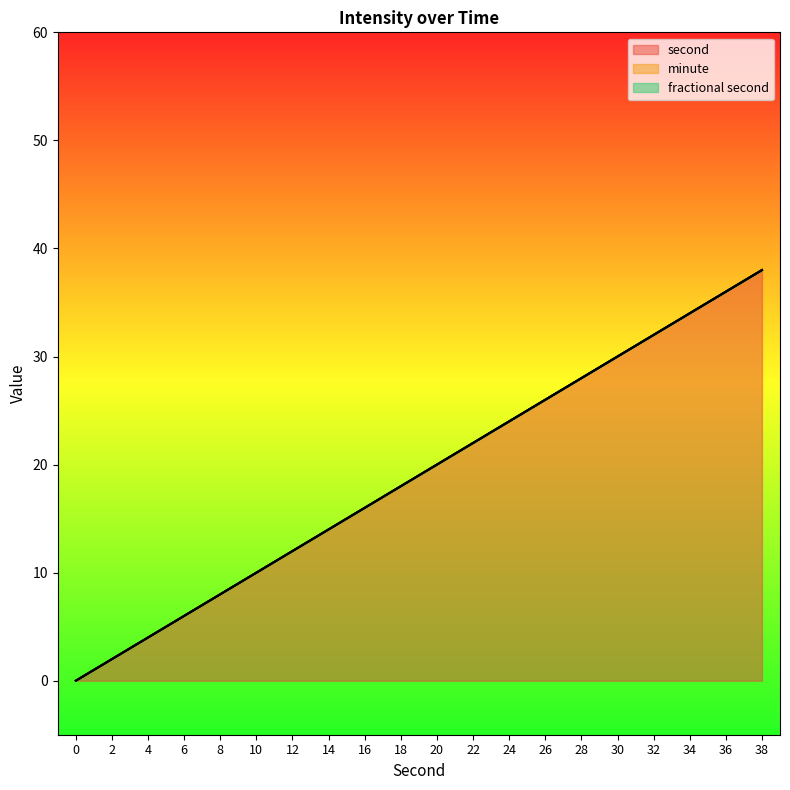

Between 18 and 22, which series saw the biggest shift?

second